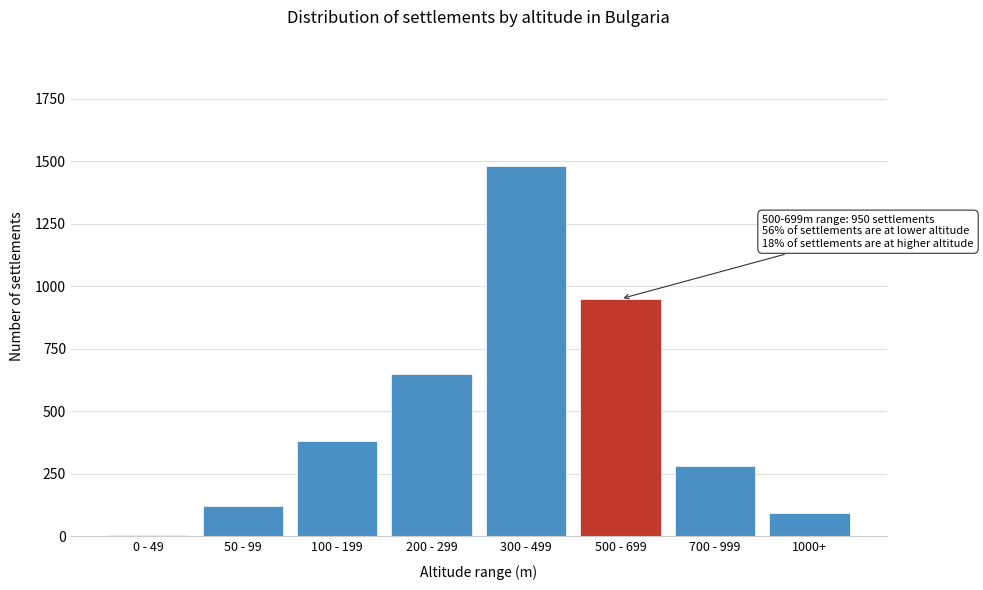

Reading left to right, extract all data points from this chart.

0 - 49=5	50 - 99=120	100 - 199=380	200 - 299=650	300 - 499=1480	500 - 699=950	700 - 999=280	1000+=95